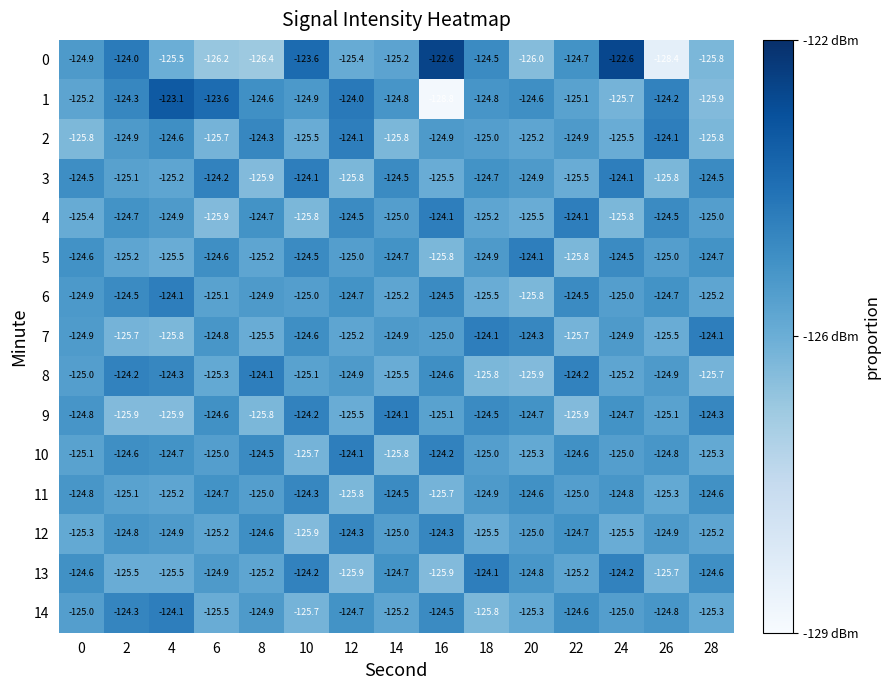

What is the sum of the 4 values at 2 and 24?

-250.5